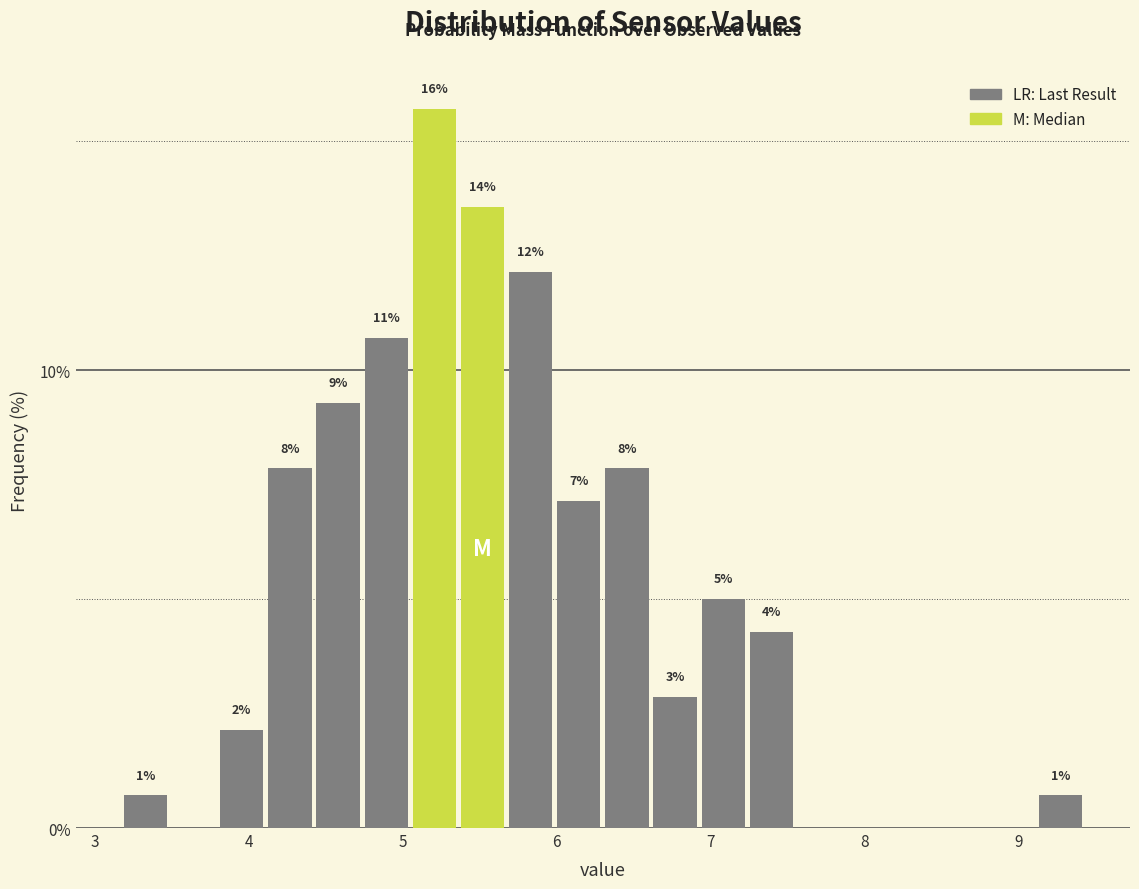

Around what value on the x-axis is the tallest bar? Give the approximate position of its centre, as read against the axis.

5.2